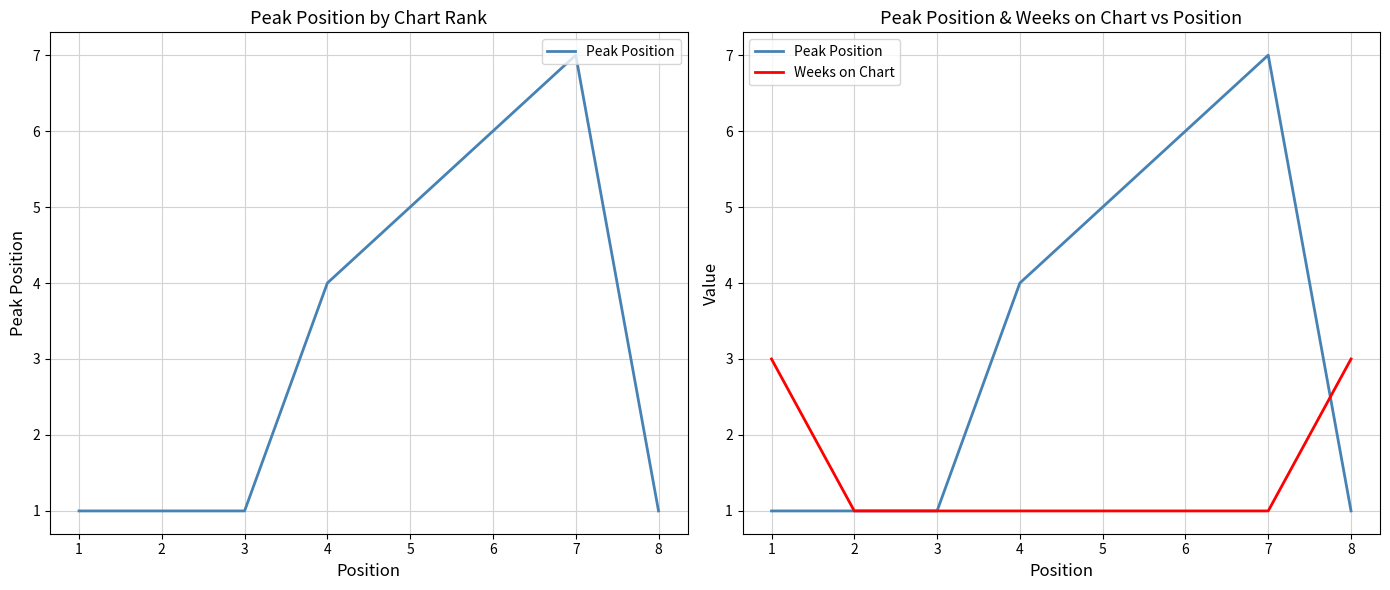

What is the greatest value displayed?

7